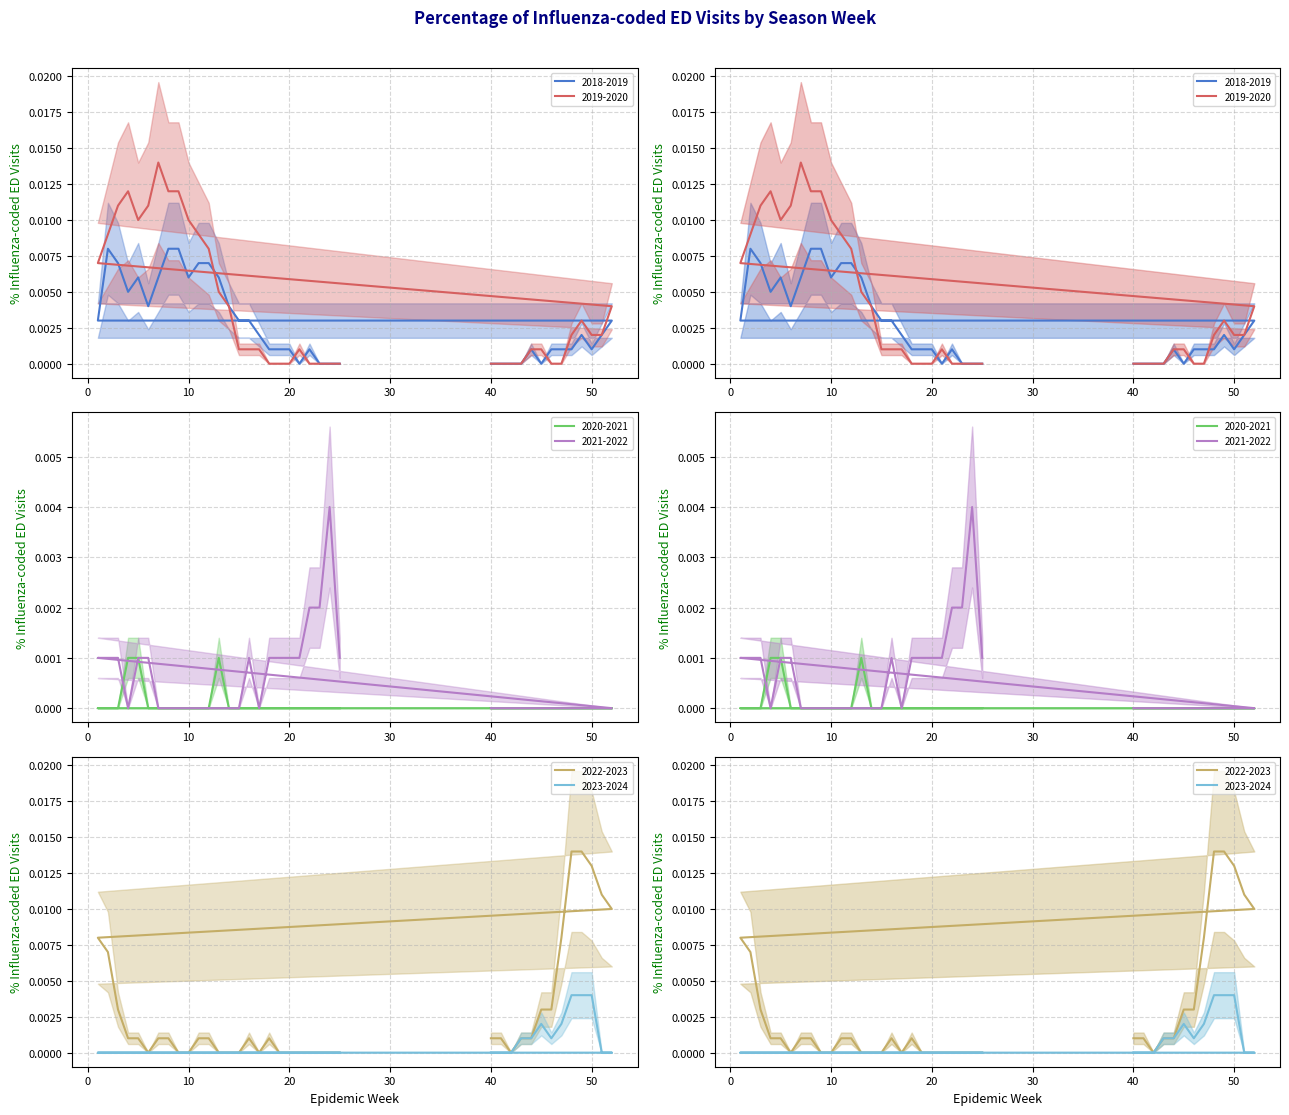

True or false: 2018-2019 has more than 0 points higher than both neighbors.

True